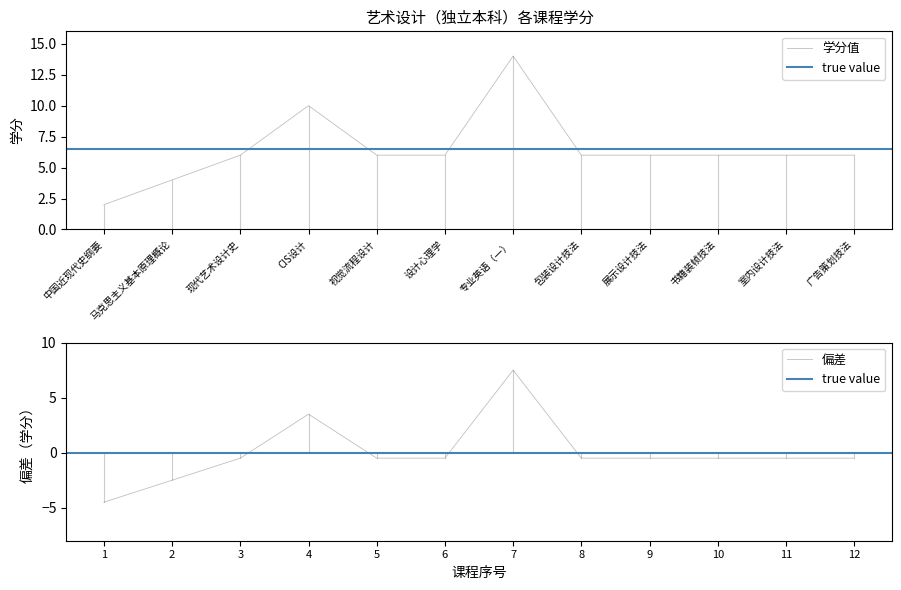

Where does the data first go above 6?

CIS设计